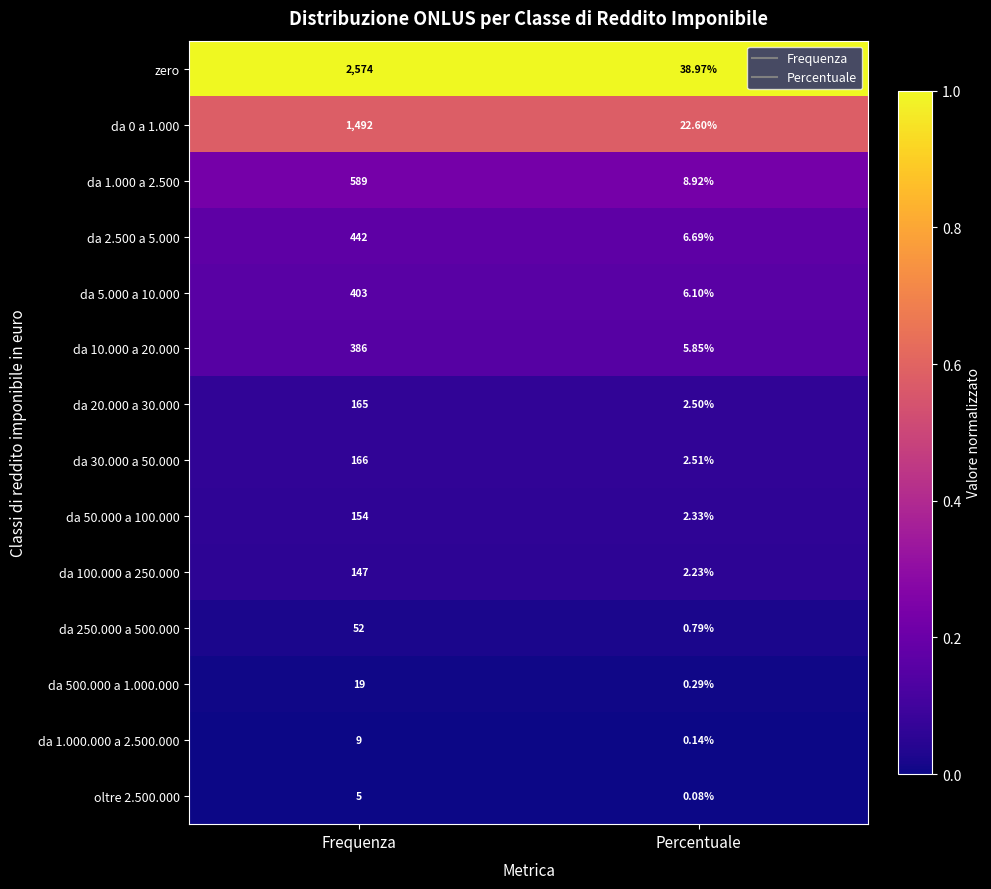

Rank the series by their maximum value, from lowest to highest.

oltre 2.500.000, da 1.000.000 a 2.500.000, da 500.000 a 1.000.000, da 250.000 a 500.000, da 100.000 a 250.000, da 50.000 a 100.000, da 20.000 a 30.000, da 30.000 a 50.000, da 10.000 a 20.000, da 5.000 a 10.000, da 2.500 a 5.000, da 1.000 a 2.500, da 0 a 1.000, zero